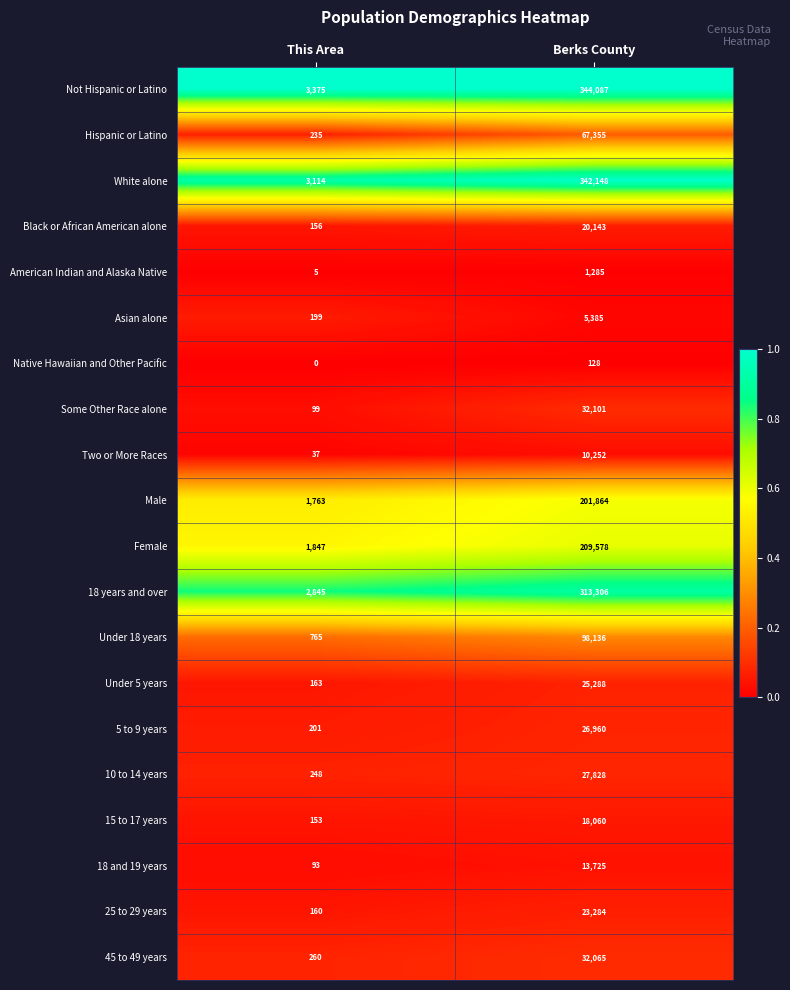

What is the difference between the highest and lowest values at This Area?

3375